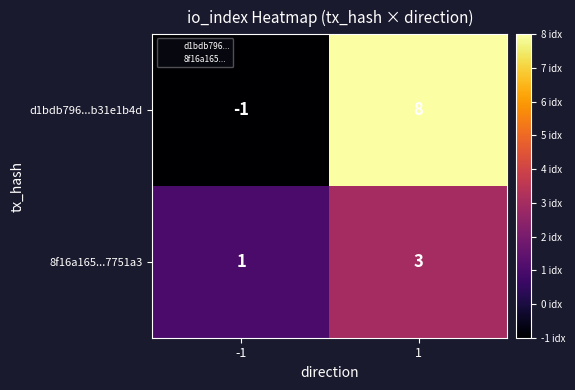

Is it true that d1bdb796...b31e1b4d equals 11 at 1?

False